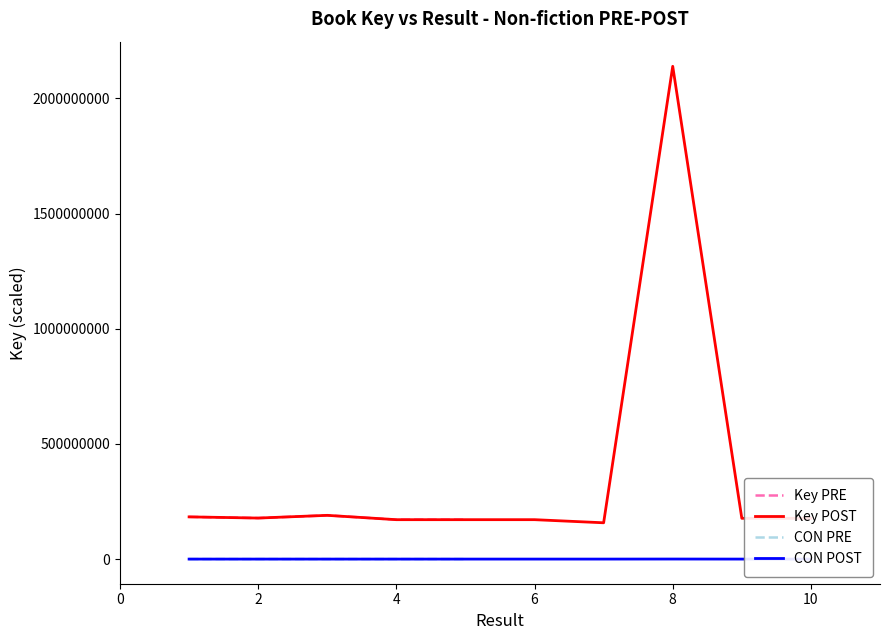

True or false: the data shows 189939881 at 3.

True